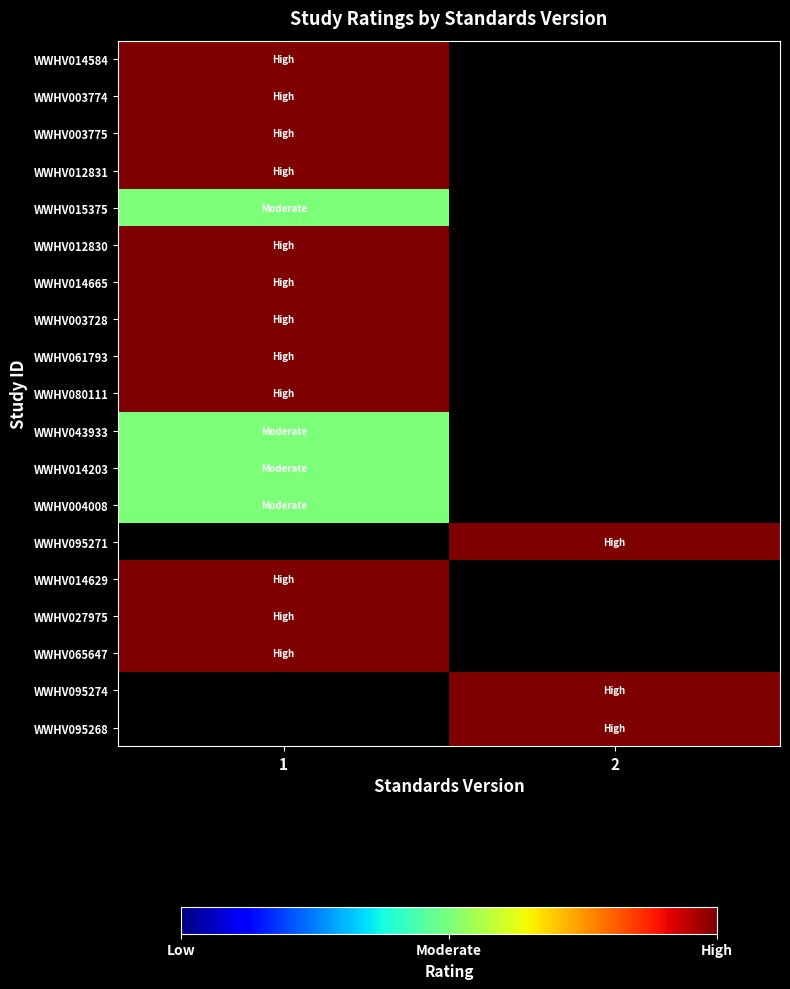

Count the number of categories in the chart.

2